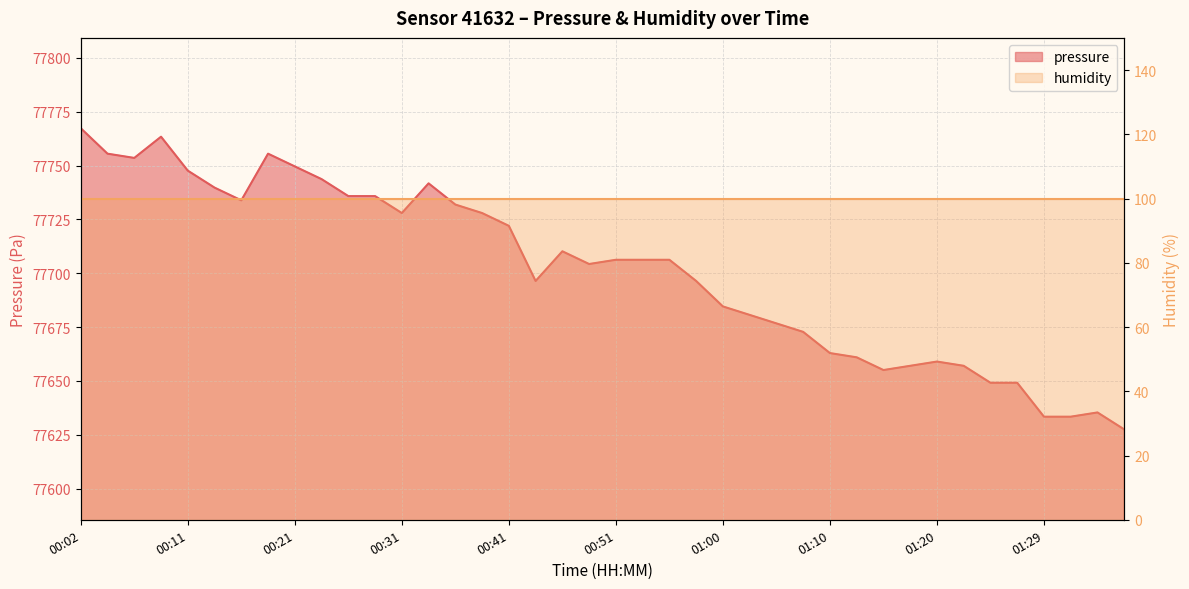

What position from the right is 00:16?

34